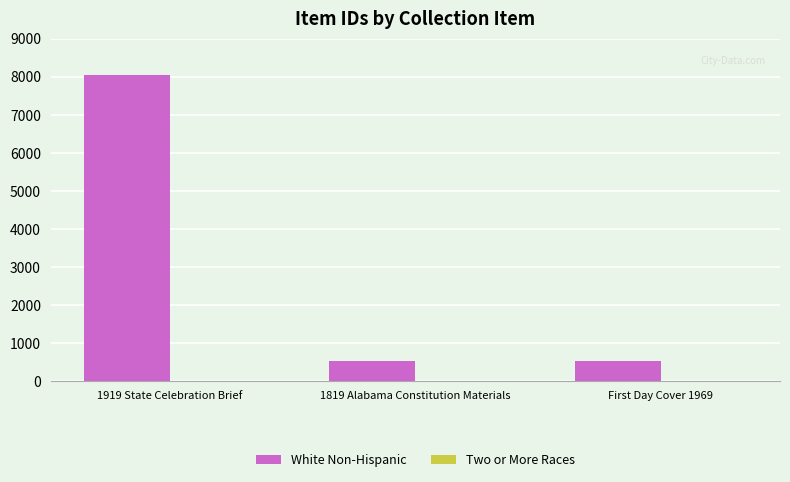

True or false: the data shows 11159 at 1919 State Celebration Brief.

False